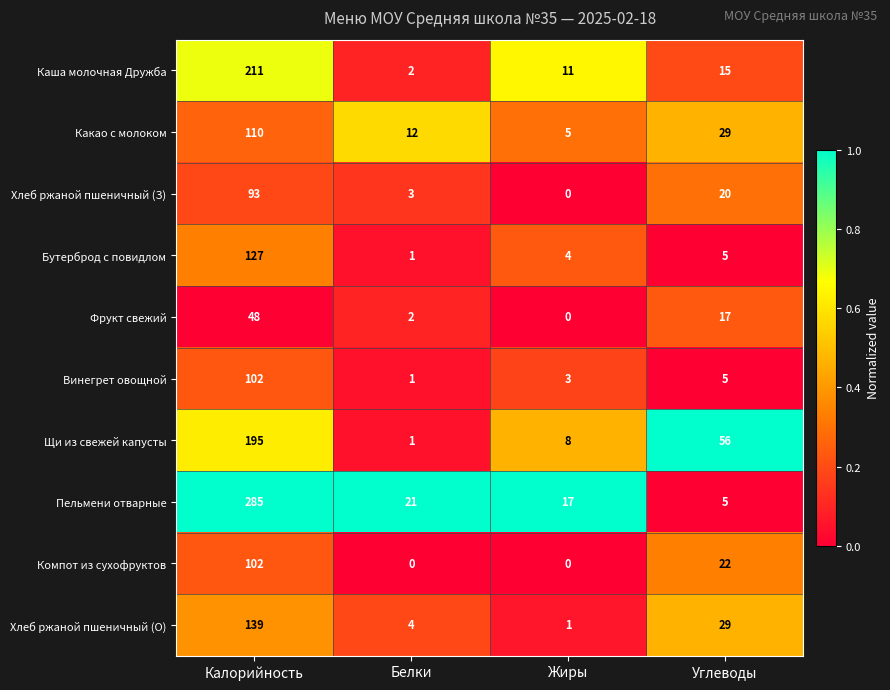

What is the sum of all Винегрет овощной values?

111